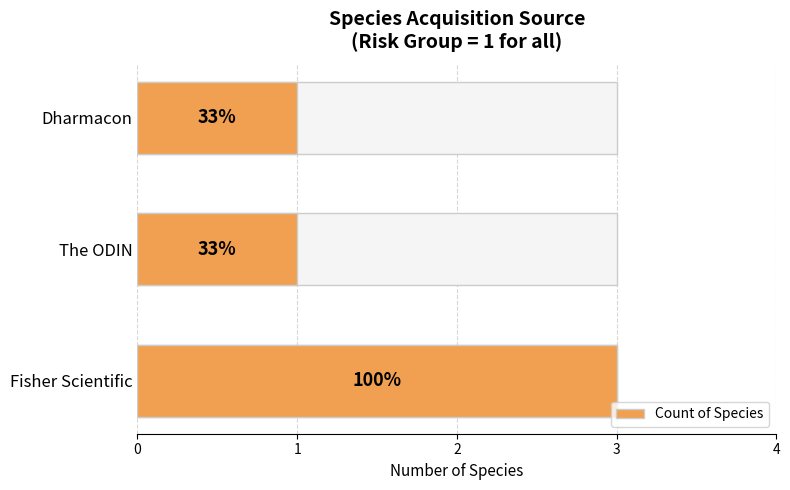

The value at 0 is 5. True or false?

False